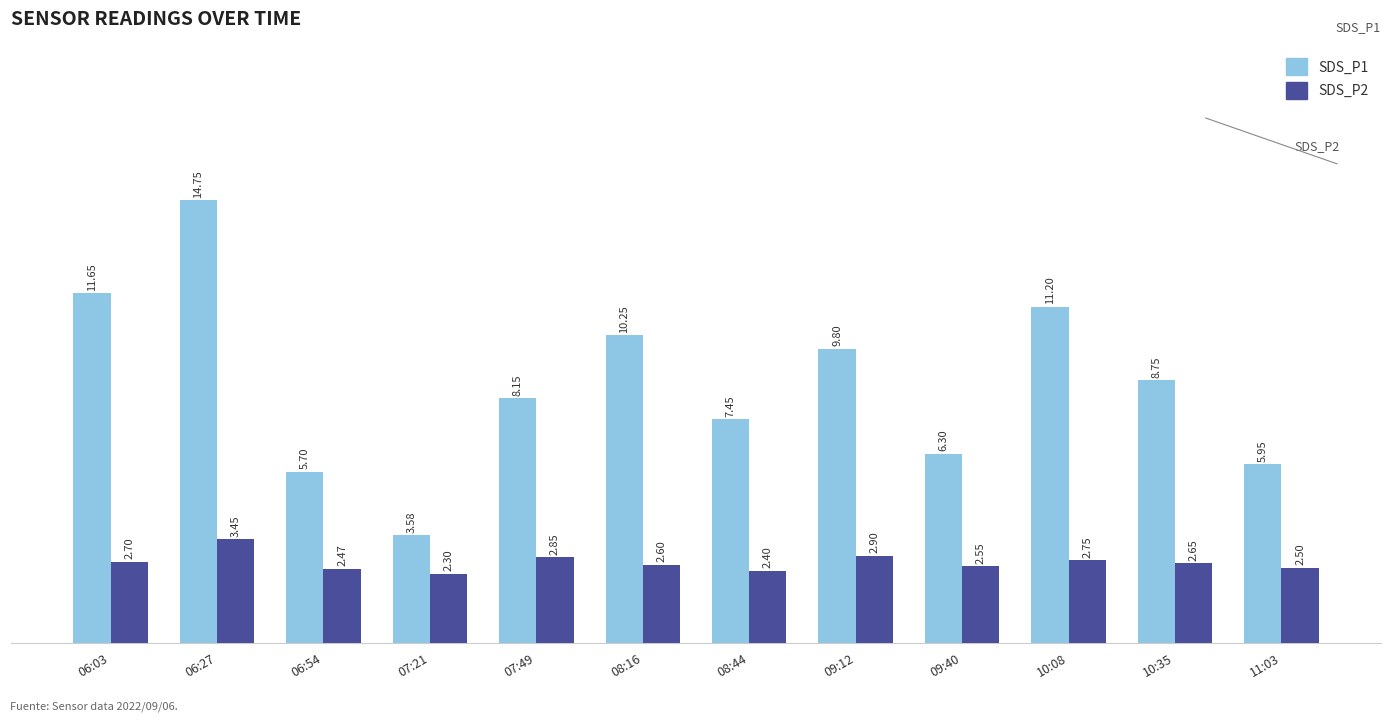

What is the difference between the highest and lowest values at 09:12?

6.9